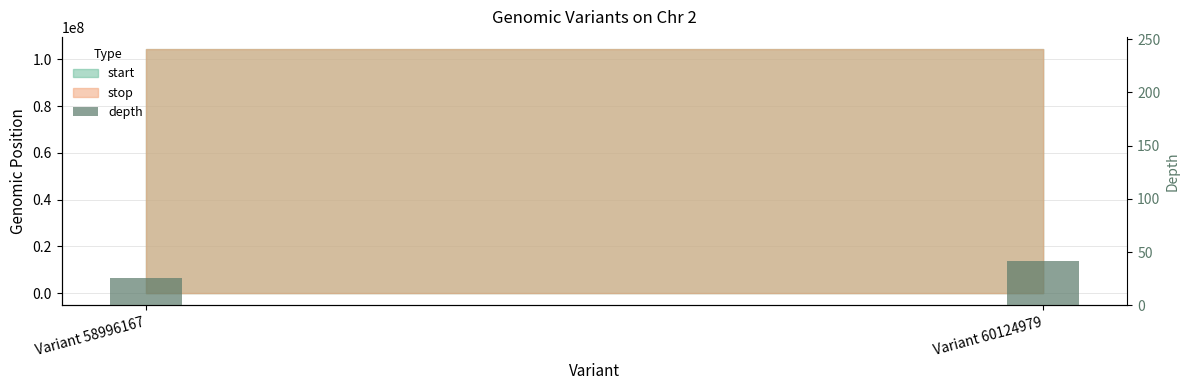

What value does the data have at Variant 60124979, to the nearest 5?

40